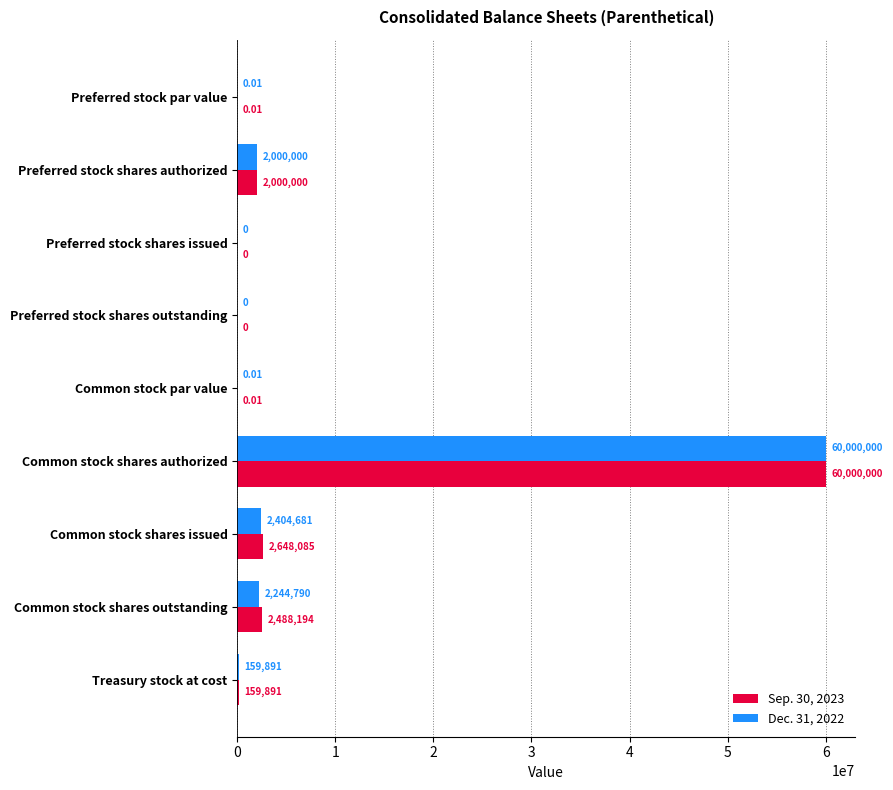

What is the sum of the Dec. 31, 2022 values at Preferred stock shares authorized and Common stock shares authorized?

62000000.0